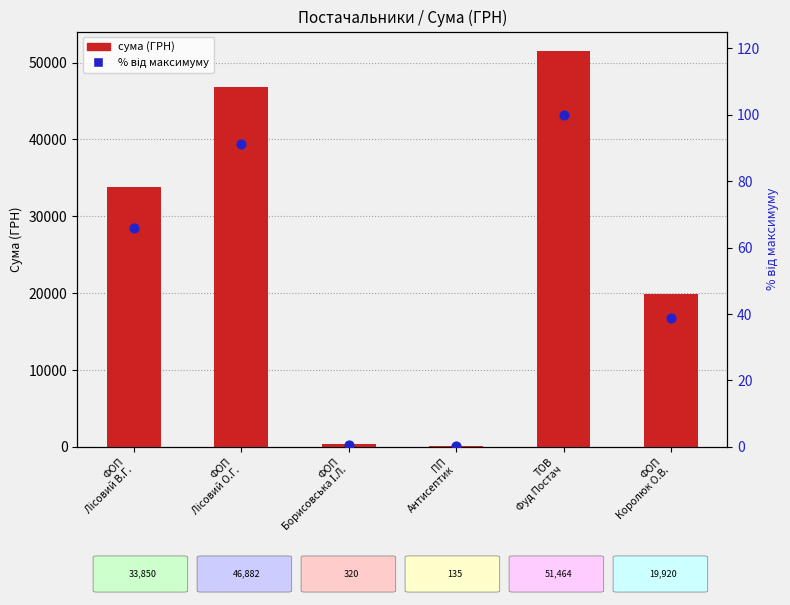

Which series reaches the minimum Y coordinate?

відсоток від макс.